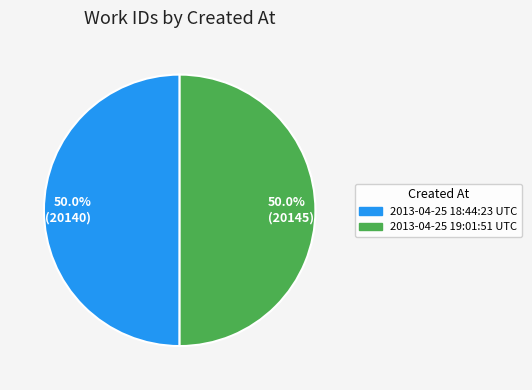

The 2013-04-25 19:01:51 UTC slice represents 37% of the pie. True or false?

False